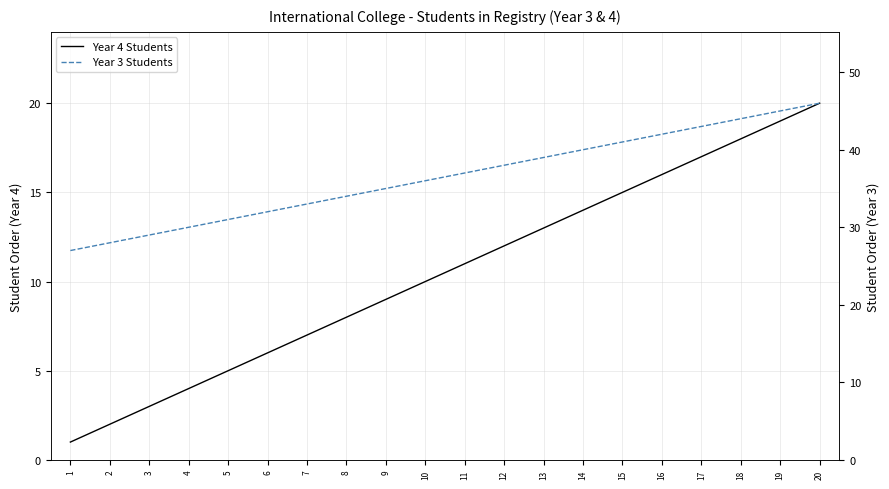

Rank the series by their average value, from highest to lowest.

Year 3 Students, Year 4 Students